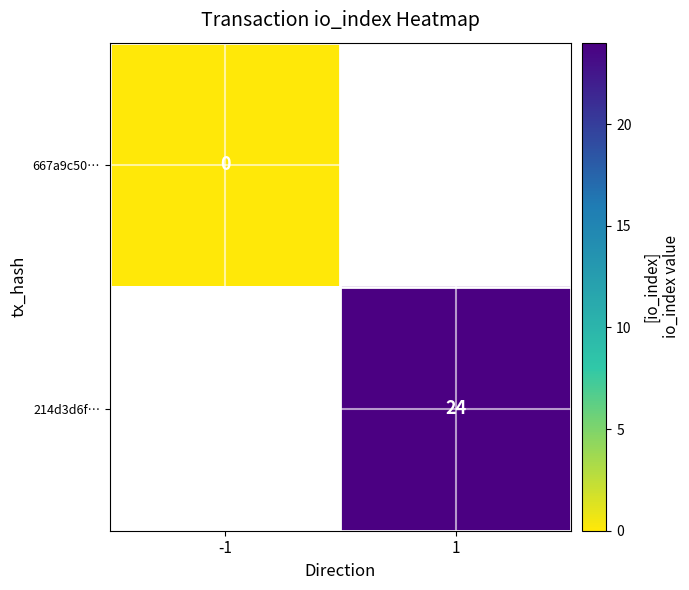

Is it true that 214d3d6f… equals 24 at 1?

True